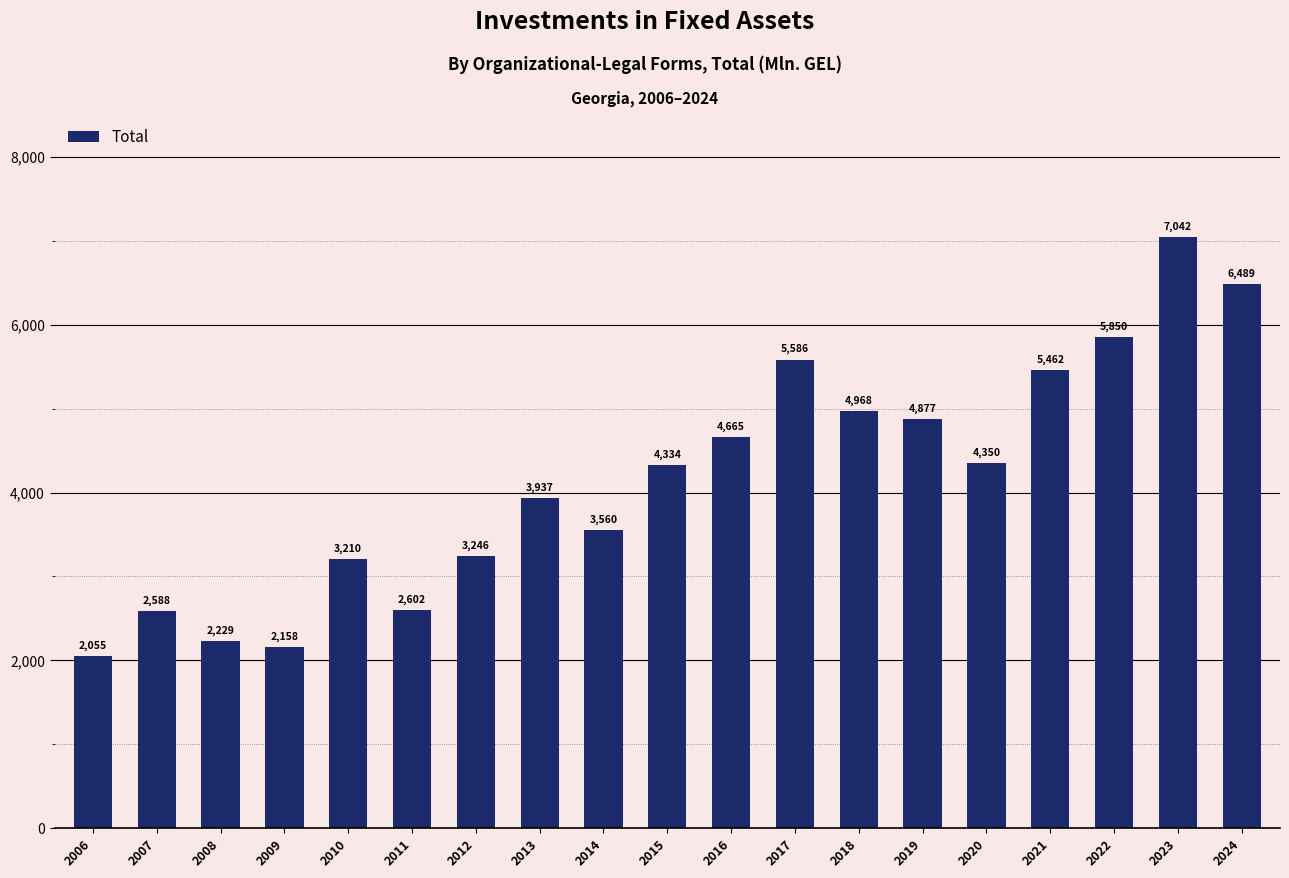

Which category has the highest value across all series?

2023